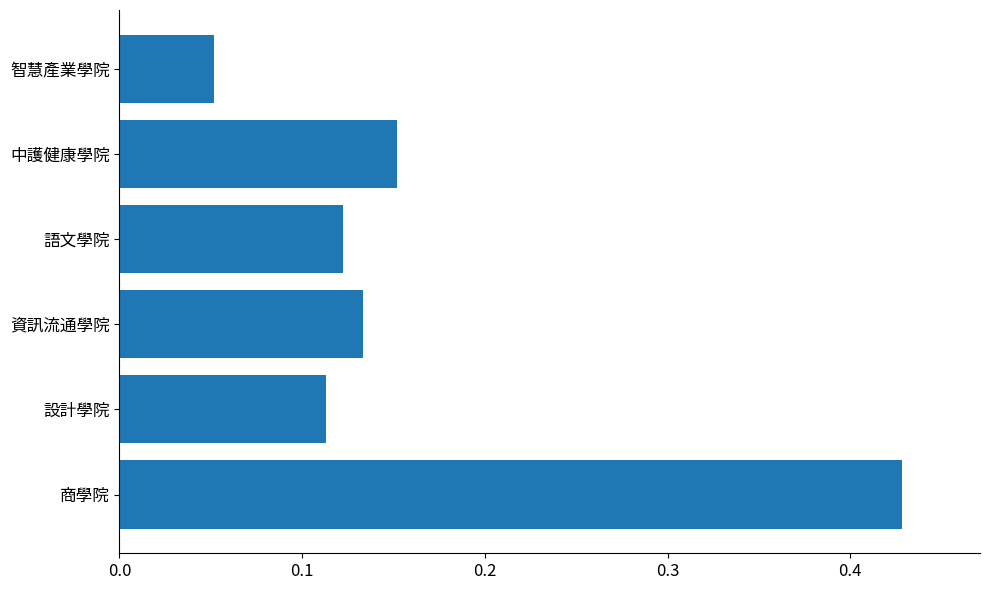

Count the values in the range 0 to 1.

6